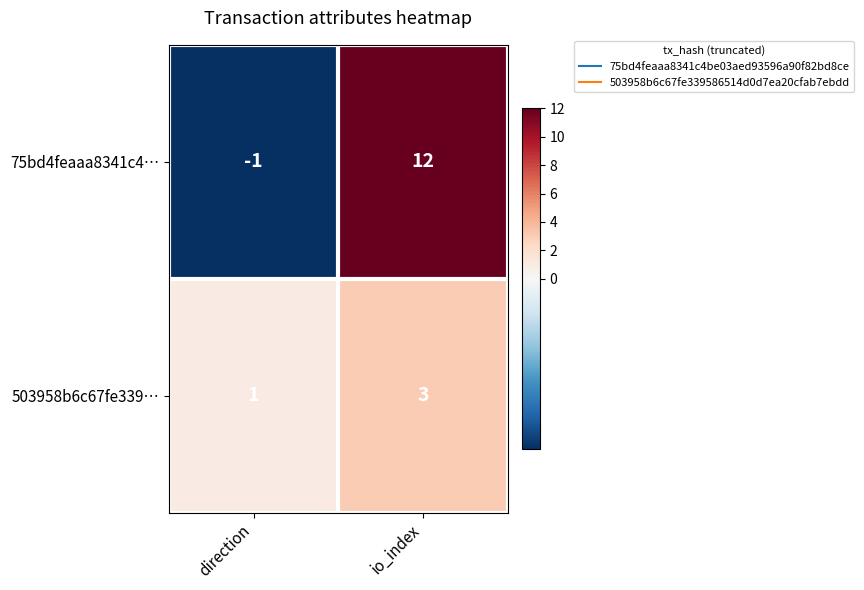

Reading left to right, transcribe all the data shown in this chart.

75bd4feaaa8341c4…: -1	12
503958b6c67fe339…: 1	3